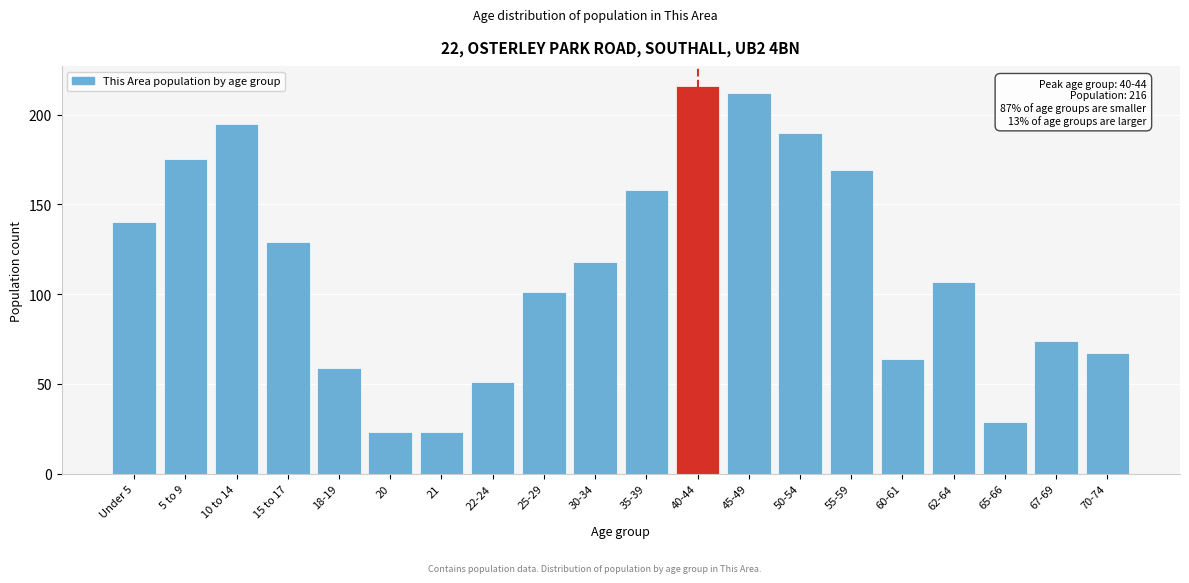

Reading left to right, transcribe all the data shown in this chart.

Under 5=140	5 to 9=175	10 to 14=195	15 to 17=129	18-19=59	20=23	21=23	22-24=51	25-29=101	30-34=118	35-39=158	40-44=216	45-49=212	50-54=190	55-59=169	60-61=64	62-64=107	65-66=29	67-69=74	70-74=67